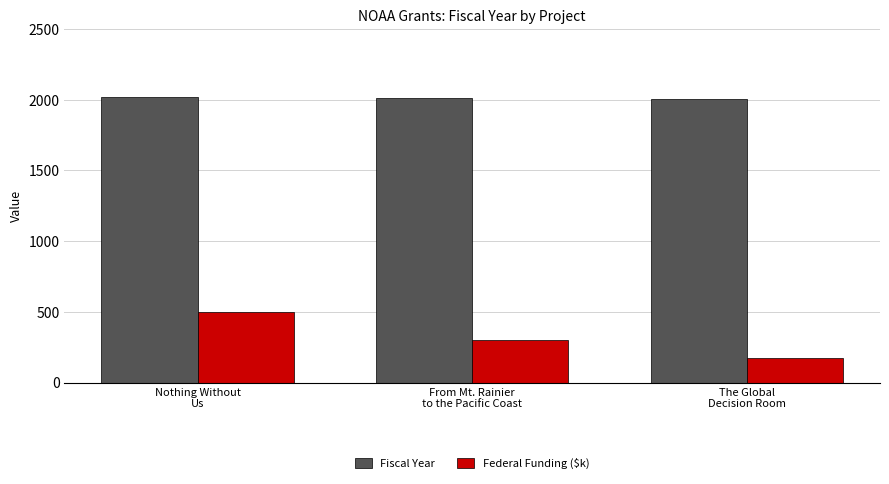

List the series in order of their overall mean, highest first.

Fiscal Year, Federal Funding ($k)